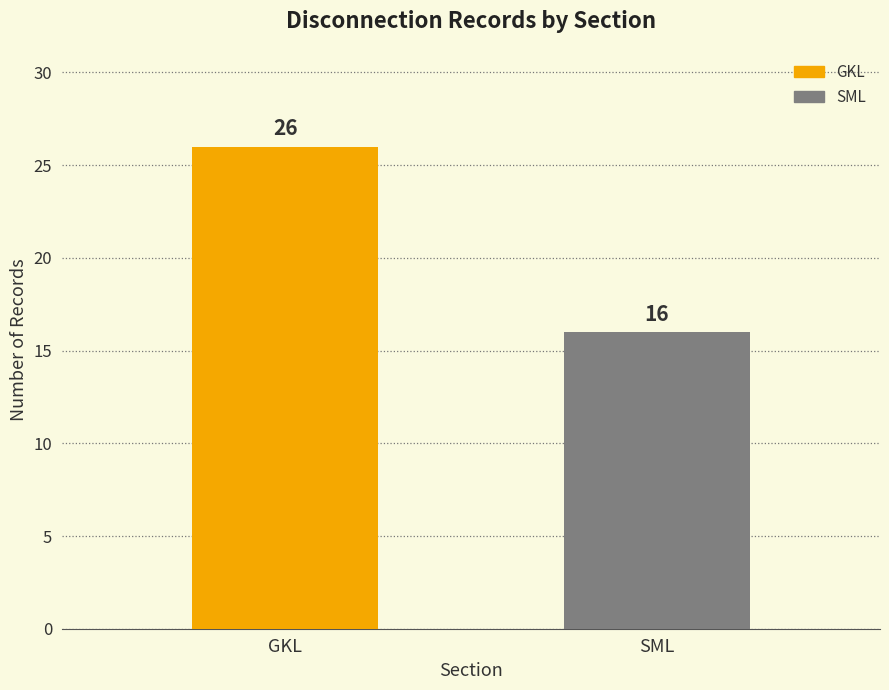

The chart shows a value of 22 at SML. True or false?

False